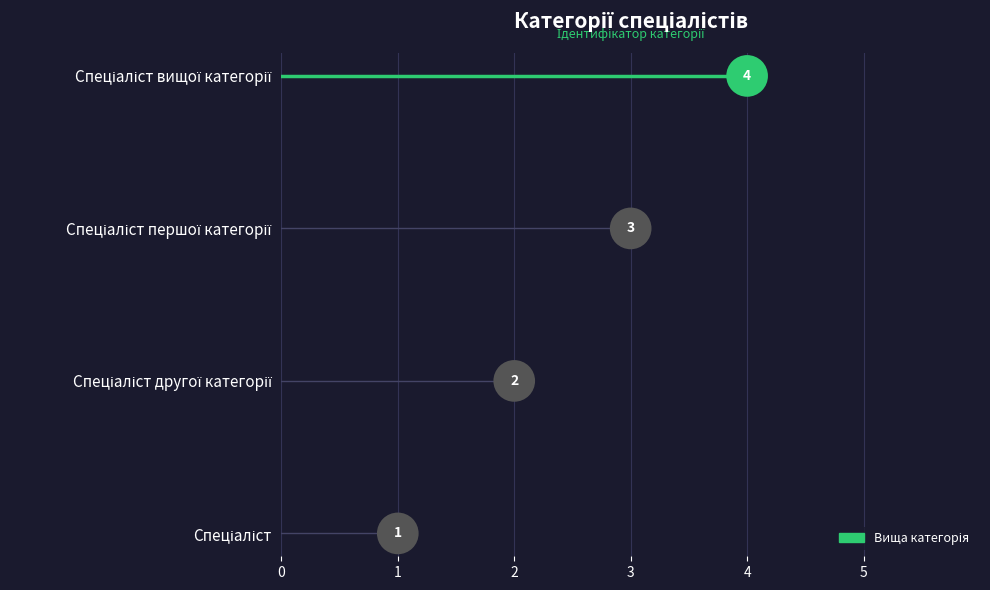

What is the change in value from Спеціаліст to Спеціаліст другої категорії?

+1